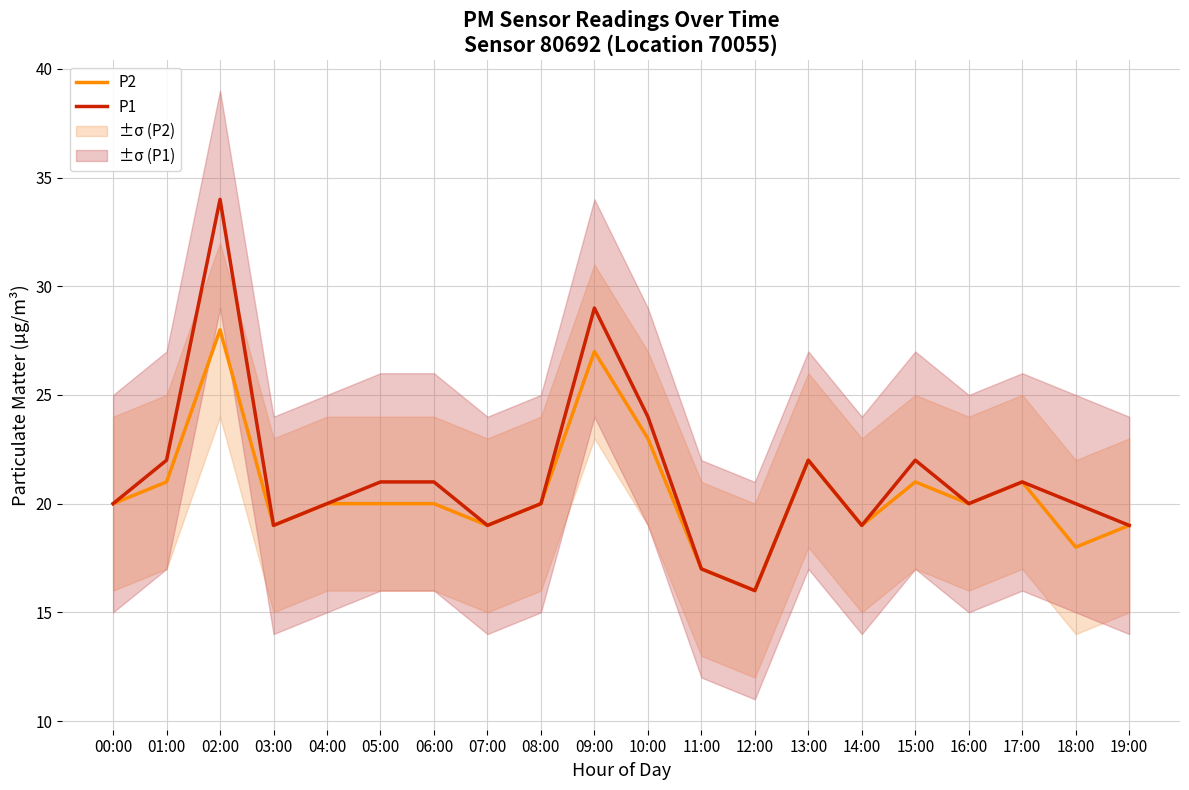

The value of P1 at 08:00 is 20. True or false?

True